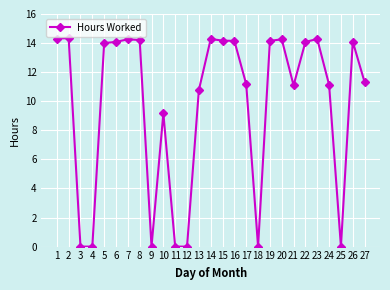

What is the value of the 17th point from the left?

11.2